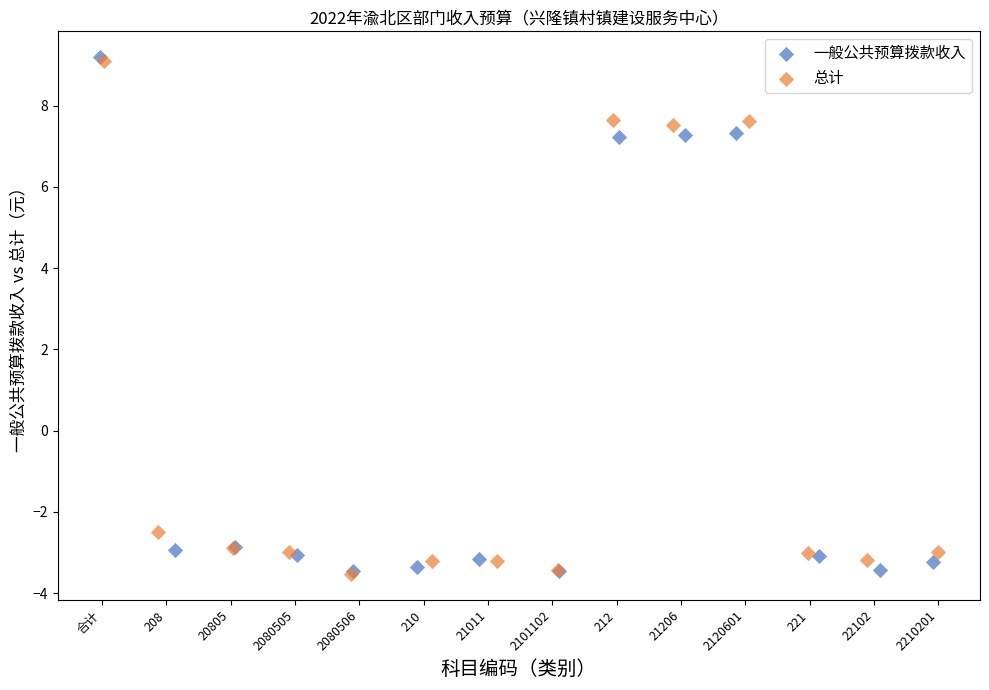

Which series has the largest Y range (max minus min)?

一般公共预算拨款收入